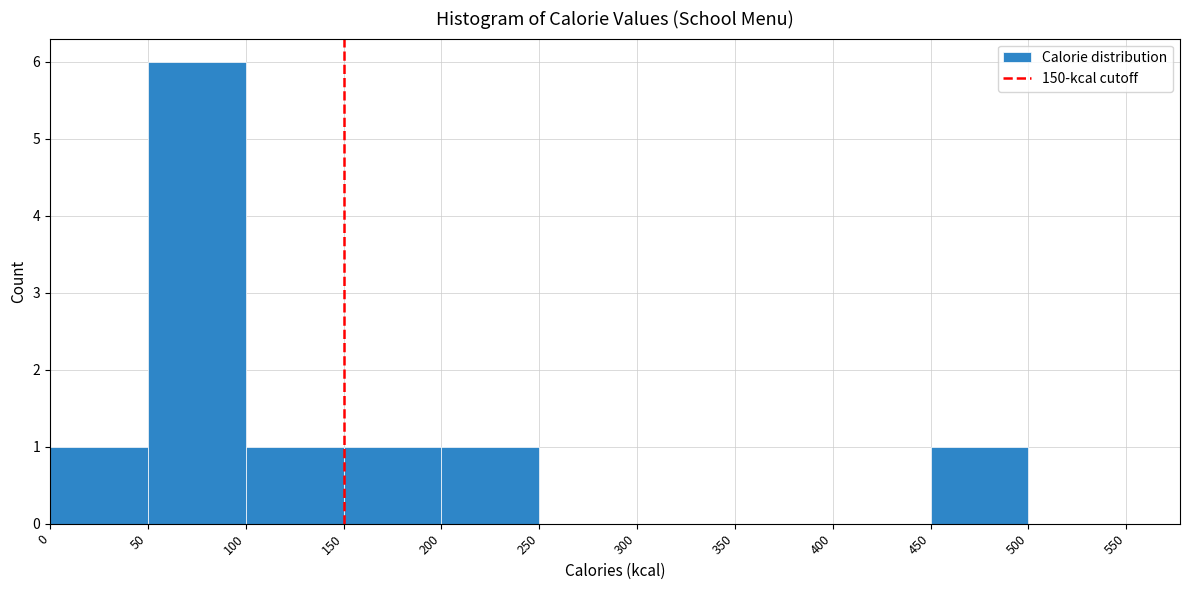

Reading left to right, list every bar in this chart as the range it spans on the x-axis followed by its height. The values are not printed on the chart, so give them approximately, as read against the axis.

0 to 50: 1
50 to 100: 6
100 to 150: 1
150 to 200: 1
200 to 250: 1
250 to 300: 0
300 to 350: 0
350 to 400: 0
400 to 450: 0
450 to 500: 1
500 to 550: 0